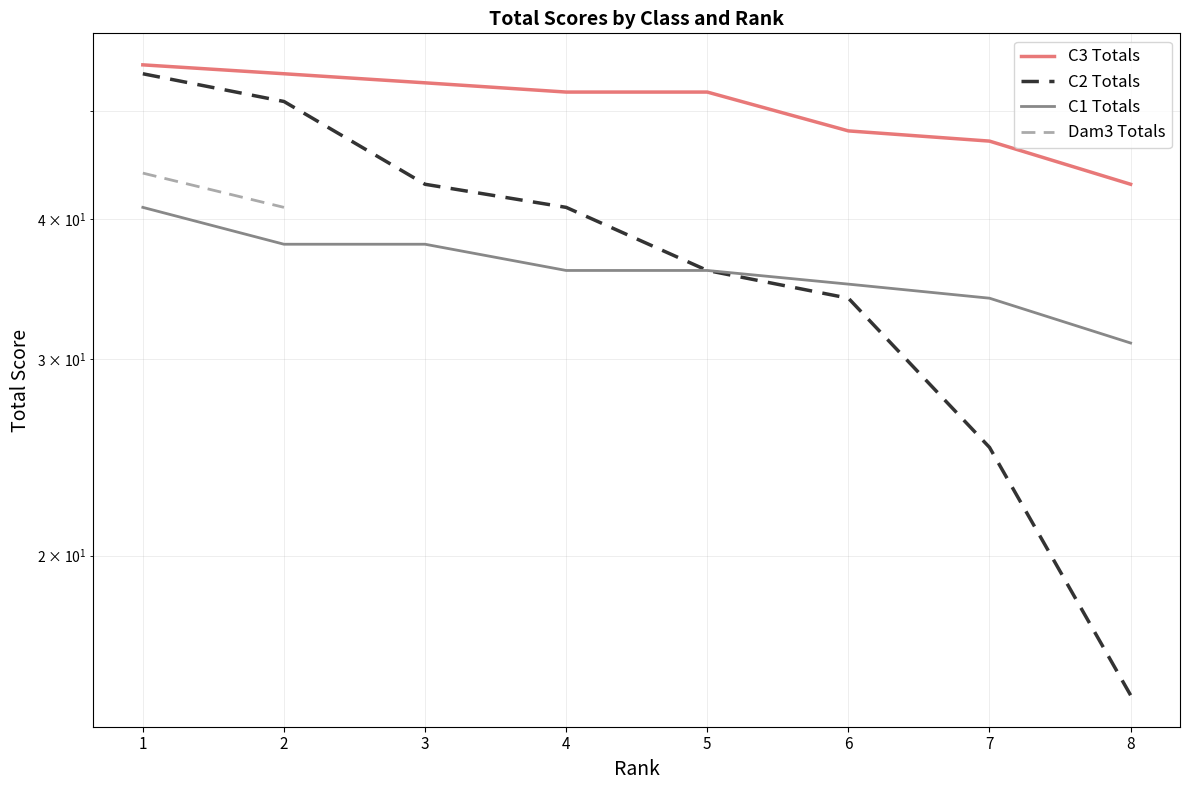

True or false: C2 Totals and C3 Totals cross at least once.

False